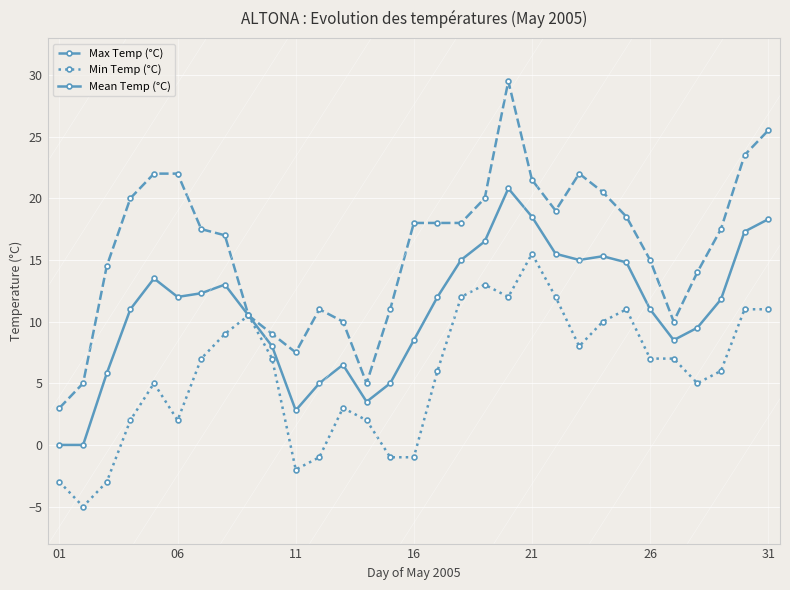

Which series has the largest total across all categories?

Max Temp (°C)